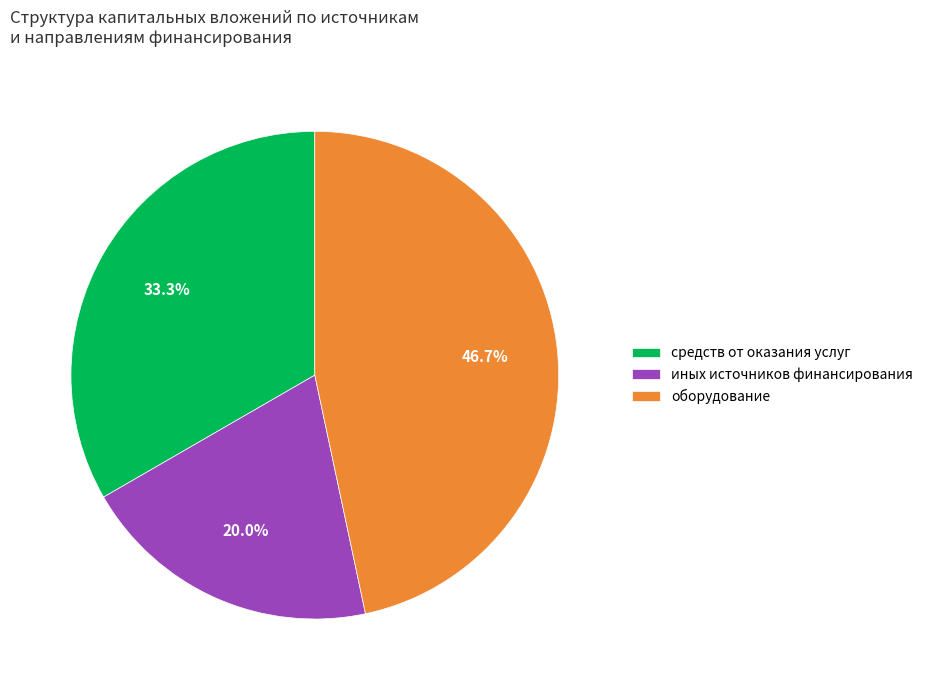

Count the number of slices in the pie.

3